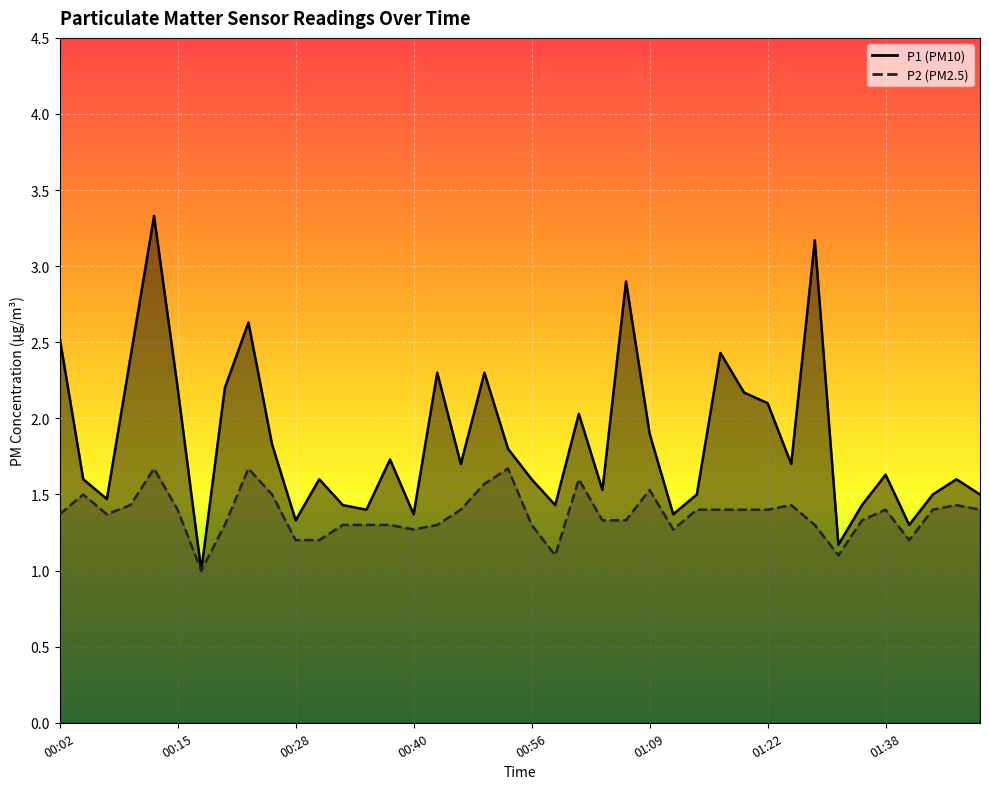

Does the chart display data point markers on the line(s)?

No